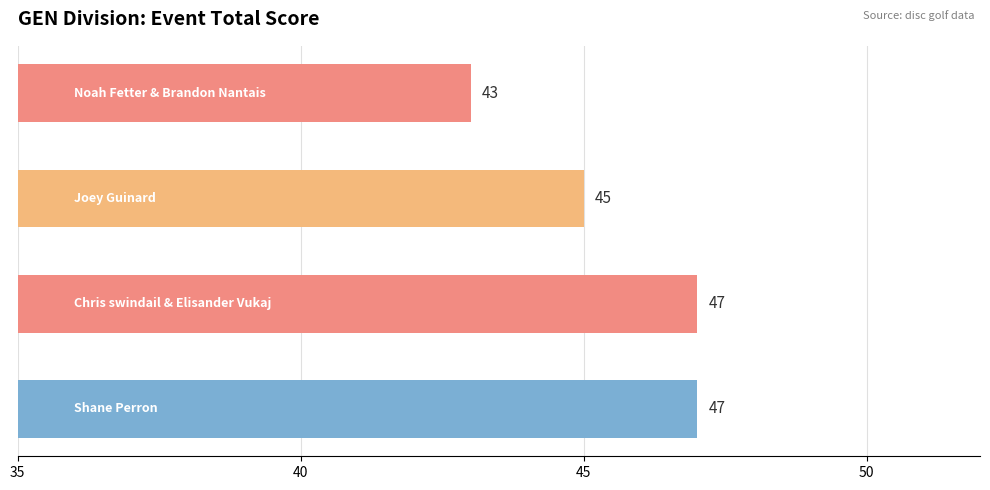

What is the difference between the maximum and minimum values?

4